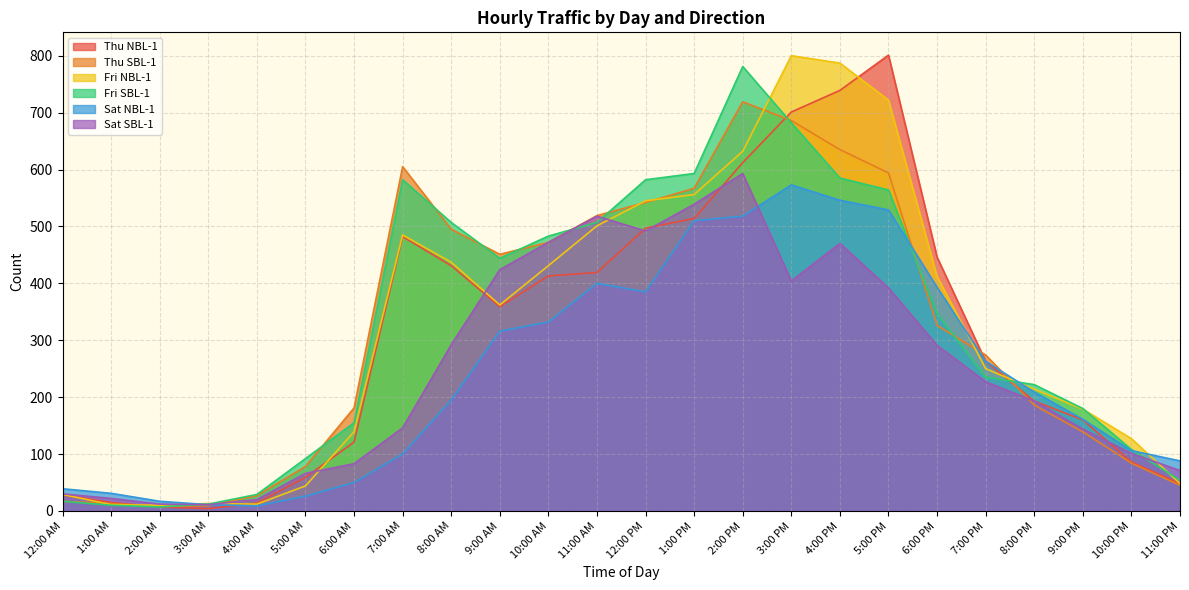

What is the sum of the Fri NBL-1 values at 12:00 AM and 3:00 AM?

42